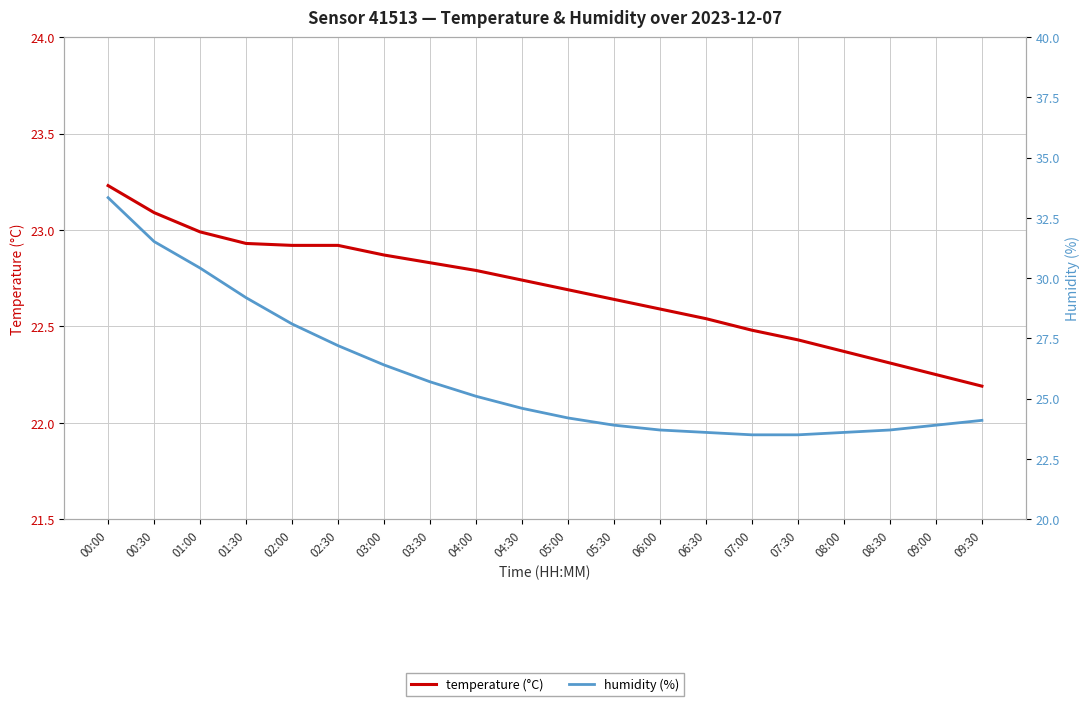

Reading right to left, extract all data points from this chart.

temperature (°C): 09:30=22.2	09:00=22.2	08:30=22.3	08:00=22.4	07:30=22.4	07:00=22.5	06:30=22.5	06:00=22.6	05:30=22.6	05:00=22.7	04:30=22.7	04:00=22.8	03:30=22.8	03:00=22.9	02:30=22.9	02:00=22.9	01:30=22.9	01:00=23.0	00:30=23.1	00:00=23.2
humidity (%): 09:30=24.1	09:00=23.9	08:30=23.7	08:00=23.6	07:30=23.5	07:00=23.5	06:30=23.6	06:00=23.7	05:30=23.9	05:00=24.2	04:30=24.6	04:00=25.1	03:30=25.7	03:00=26.4	02:30=27.2	02:00=28.1	01:30=29.2	01:00=30.4	00:30=31.5	00:00=33.3